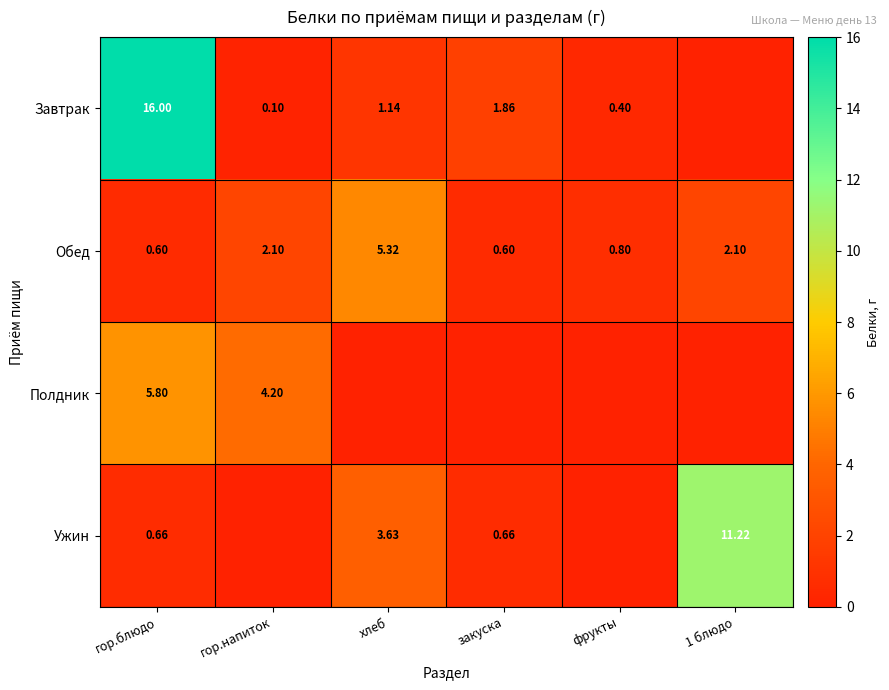

Where does the Обед series first go above 2?

гор.напиток